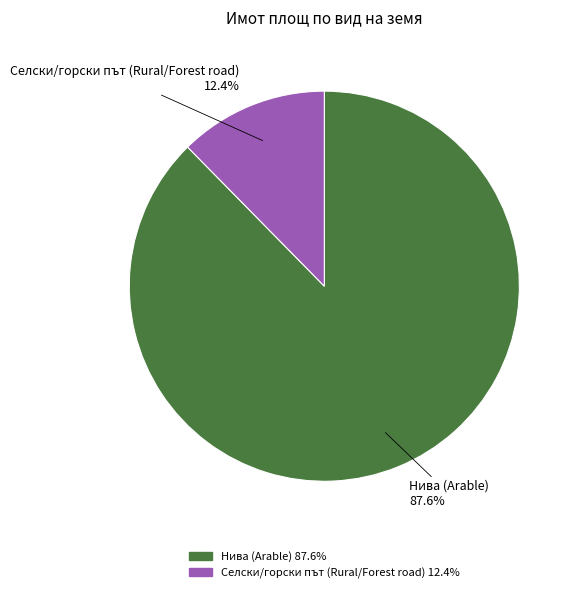

How many slices are in this pie chart?

2